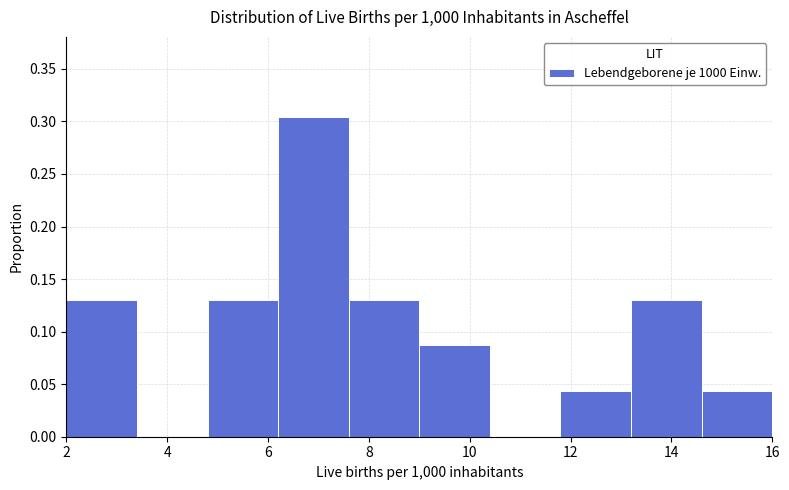

How tall is the bar that spans 2.0 to 3.4 on the x-axis? The values are not printed on the chart, so give them approximately, as read against the axis.

0.130